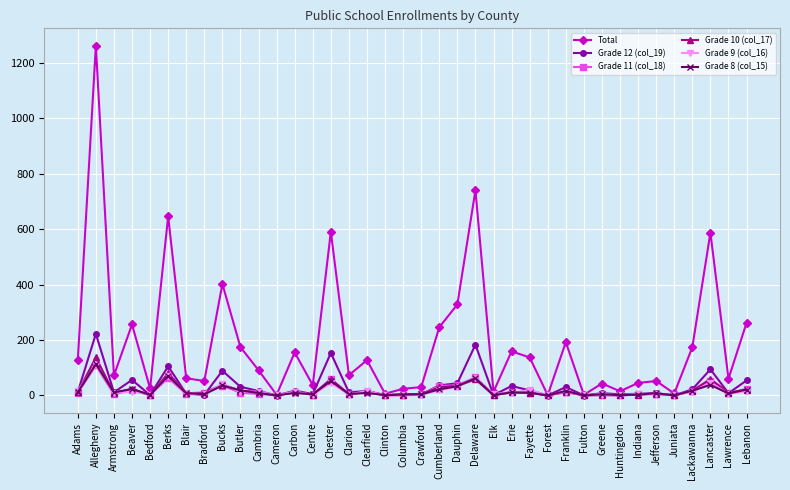

At which category is the sum across all series the highest?

Allegheny